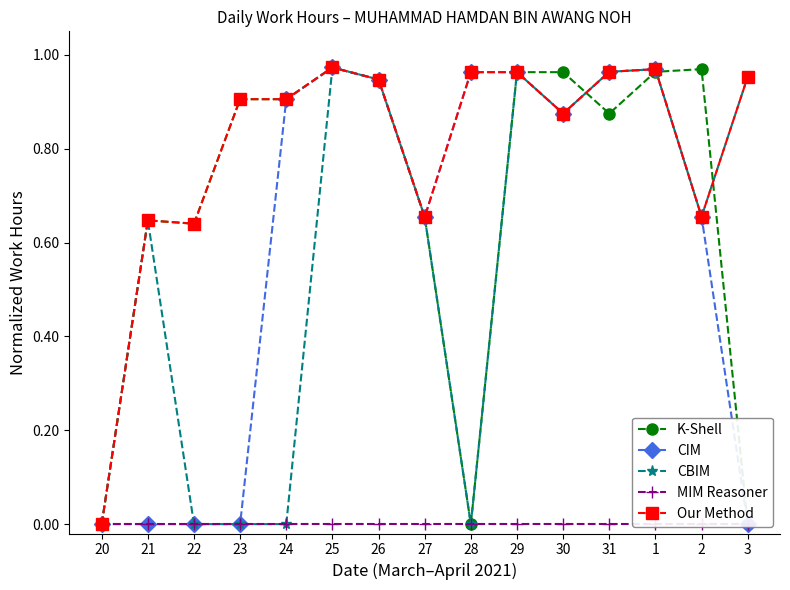

The K-Shell series shows 0.7 at 28. True or false?

False